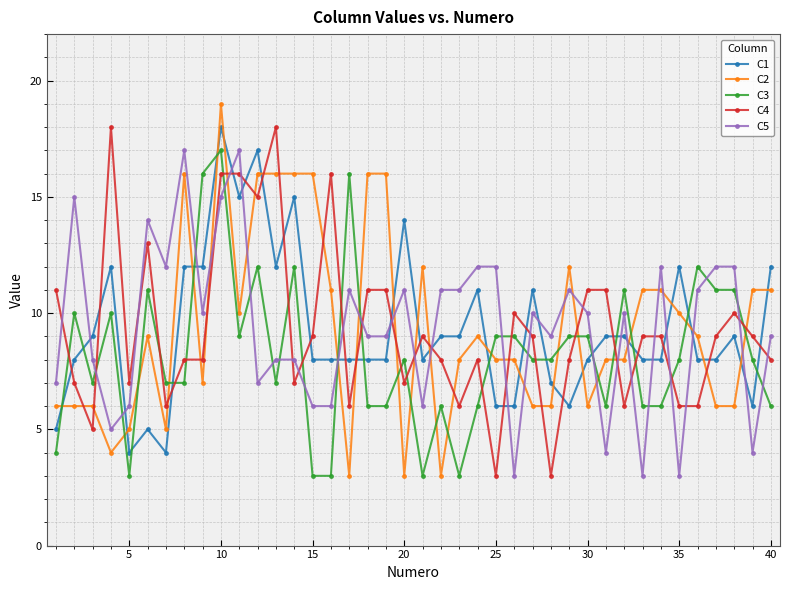

Which series ends up on top after the final intersection of C2 and C3?

C2